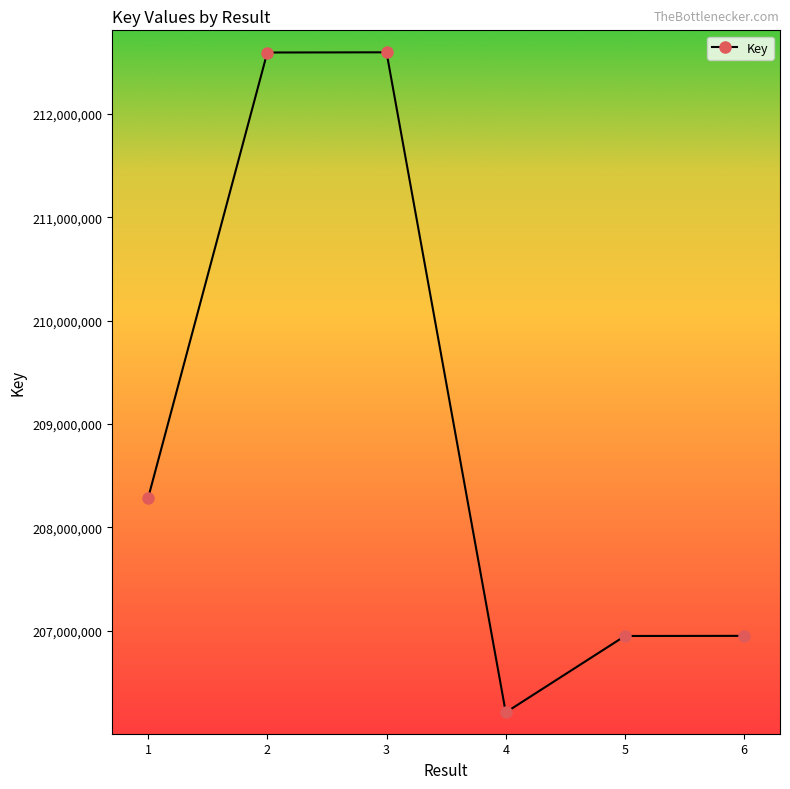

How many lines are shown in the chart?

1